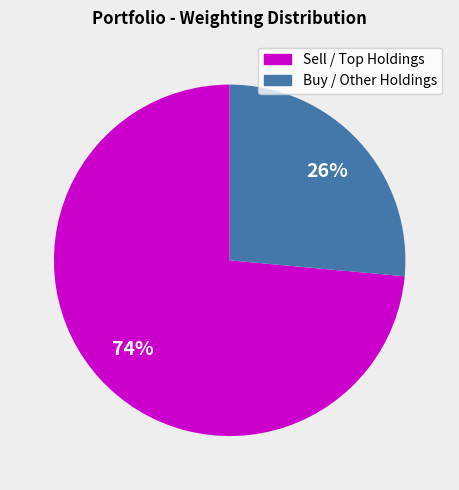

To the nearest percent, what is the average slice percentage?

50%